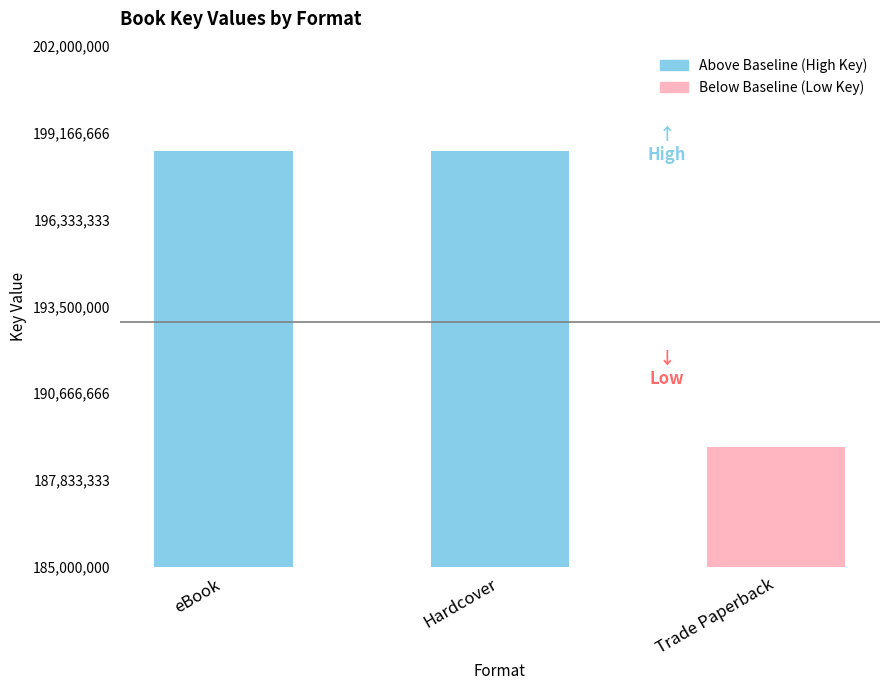

Are the bars grouped side by side (vs. stacked)?

No